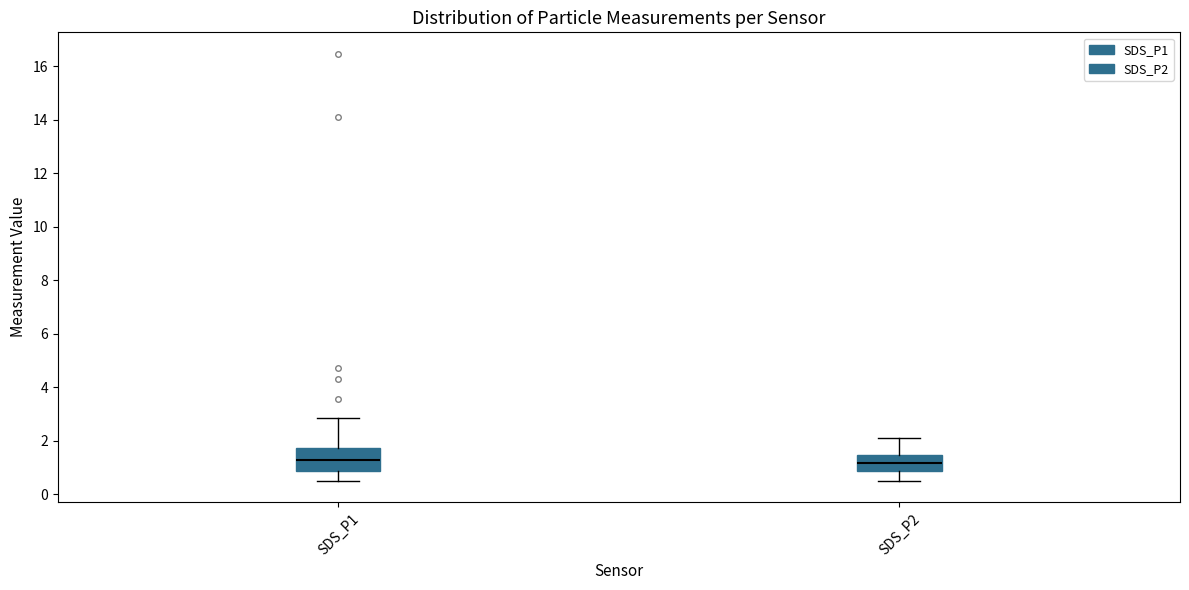

Reading left to right, read every box against the y-axis: the position of its median line, the range the box covers, and the ends of its whiskers. The values are not printed on the chart, so give them approximately, as read against the axis.

SDS_P1: median 1.4, box 0.8 to 1.8, whiskers 0.6 to 2.8
SDS_P2: median 1.2, box 0.8 to 1.4, whiskers 0.6 to 2.2